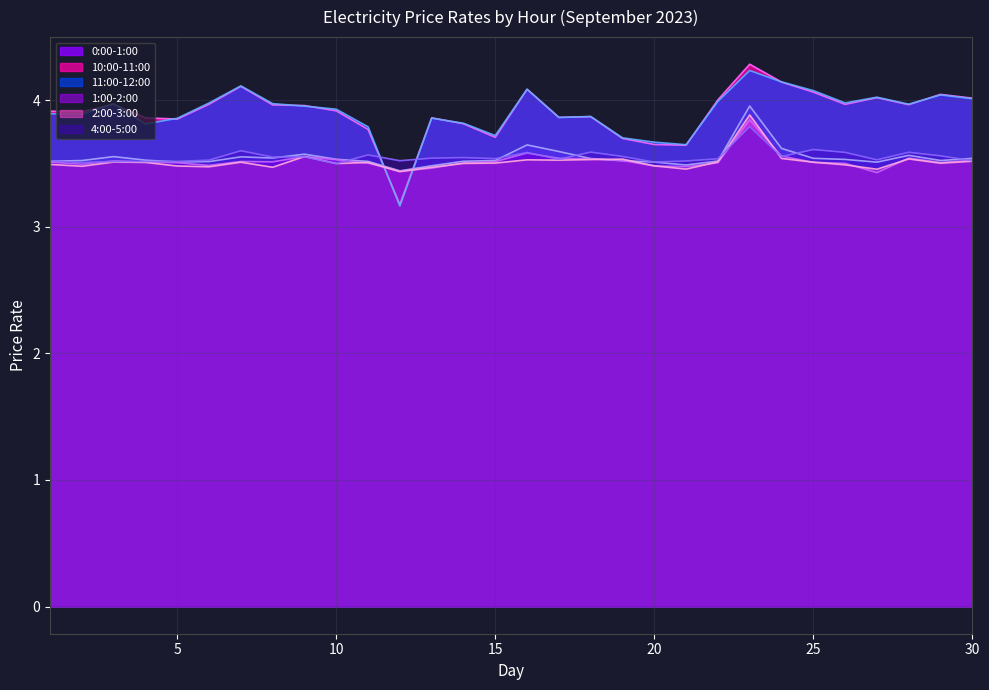

Between 5 and 15, which series saw the biggest shift?

10:00-11:00